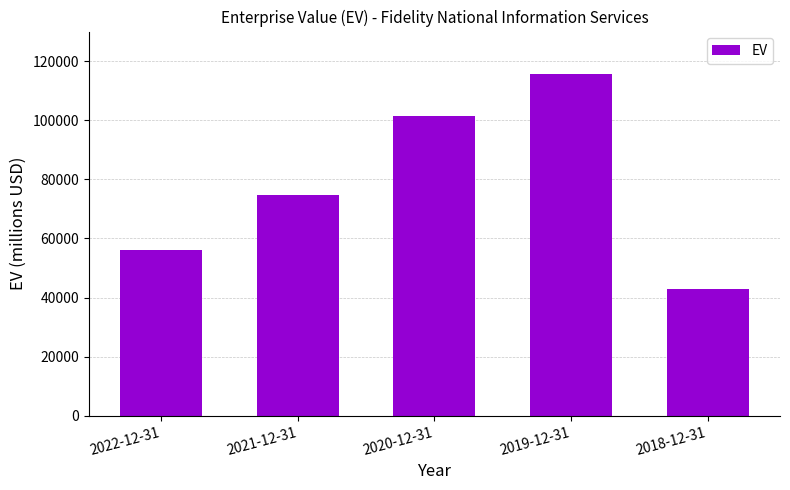

Rank the categories by value from lowest to highest.

2018-12-31, 2022-12-31, 2021-12-31, 2020-12-31, 2019-12-31